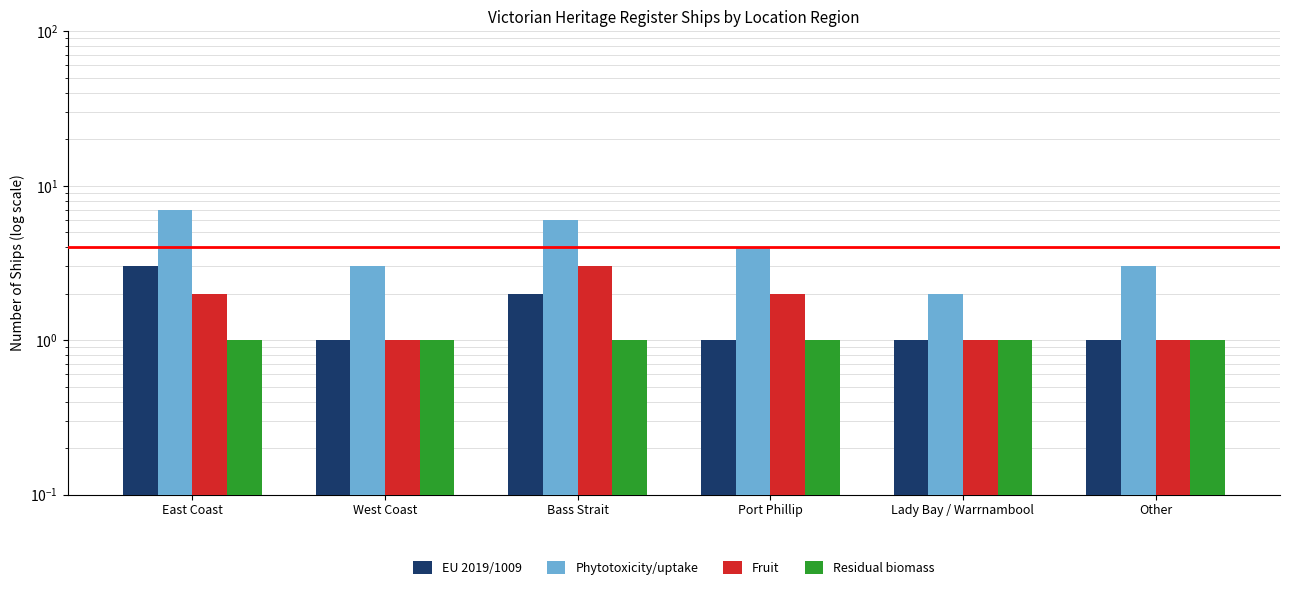

The Fruit series shows 3 at East Coast. True or false?

False